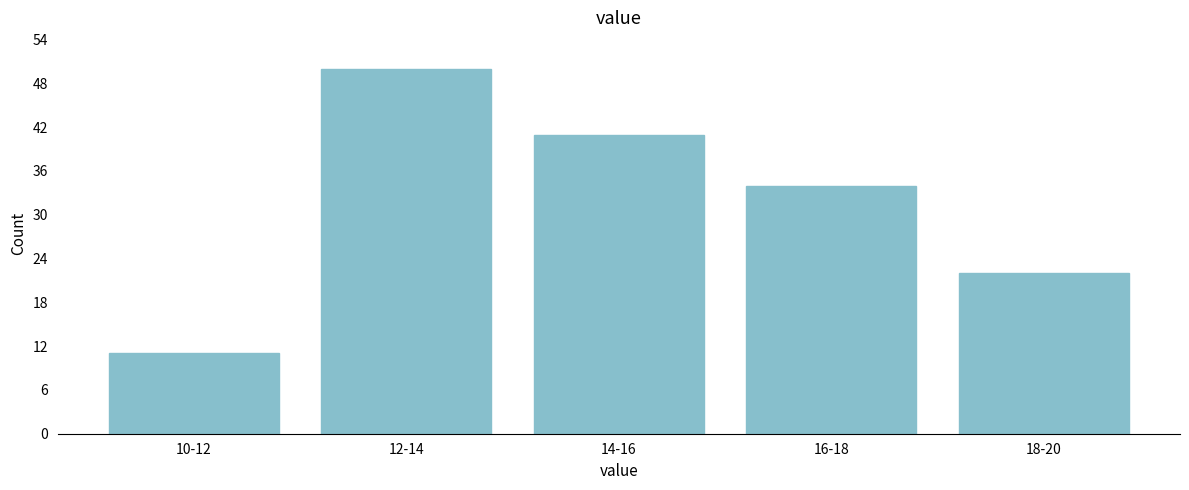

Reading left to right, extract all data points from this chart.

11	50	41	34	22